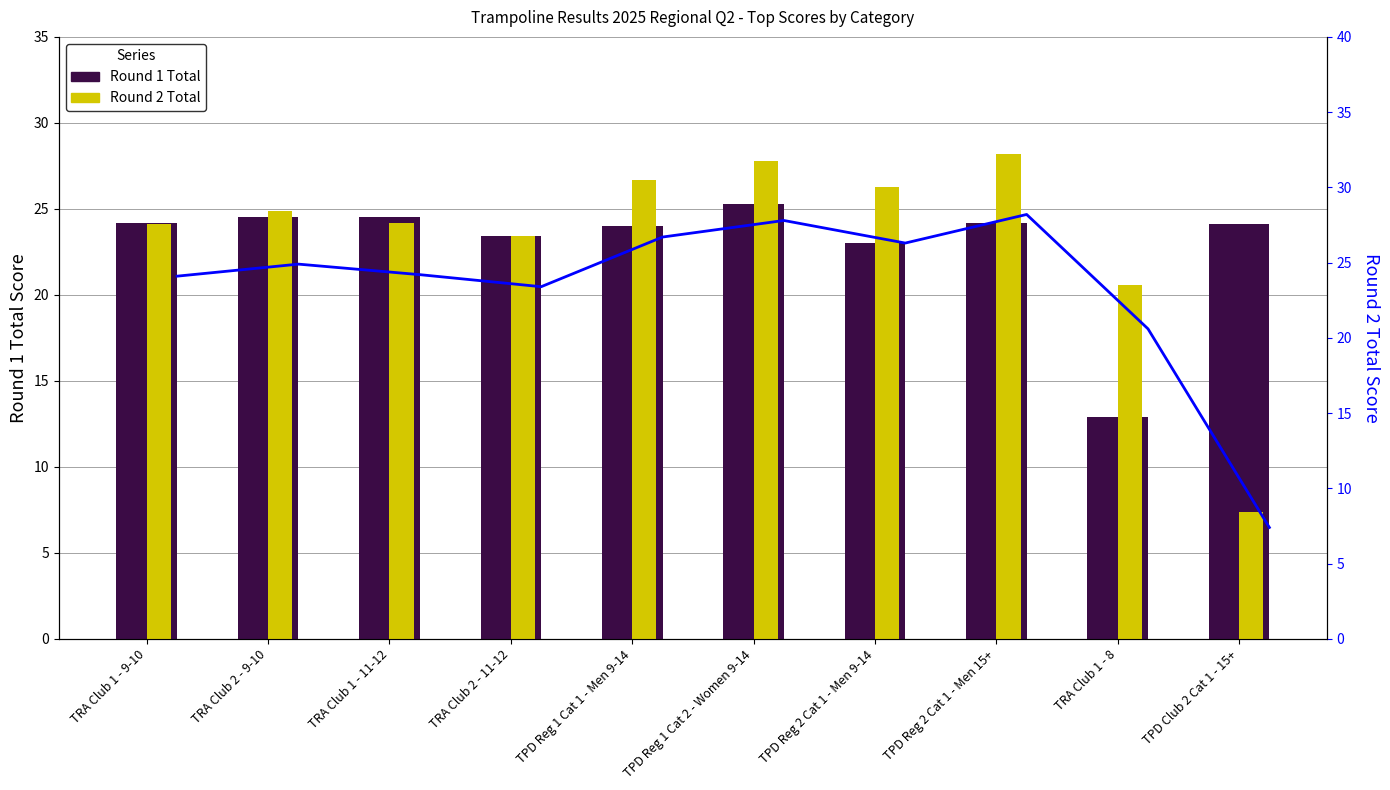

Reading left to right, list all the values displayed in this chart.

Round 1 Total: TRA Club 1 - 9-10=24.2	TRA Club 2 - 9-10=24.5	TRA Club 1 - 11-12=24.5	TRA Club 2 - 11-12=23.4	TPD Reg 1 Cat 1 - Men 9-14=24.0	TPD Reg 1 Cat 2 - Women 9-14=25.3	TPD Reg 2 Cat 1 - Men 9-14=23.0	TPD Reg 2 Cat 1 - Men 15+=24.2	TRA Club 1 - 8=12.9	TPD Club 2 Cat 1 - 15+=24.1
Round 2 Total: TRA Club 1 - 9-10=24.1	TRA Club 2 - 9-10=24.9	TRA Club 1 - 11-12=24.2	TRA Club 2 - 11-12=23.4	TPD Reg 1 Cat 1 - Men 9-14=26.7	TPD Reg 1 Cat 2 - Women 9-14=27.8	TPD Reg 2 Cat 1 - Men 9-14=26.3	TPD Reg 2 Cat 1 - Men 15+=28.2	TRA Club 1 - 8=20.6	TPD Club 2 Cat 1 - 15+=7.4
Round 2 Total (line): TRA Club 1 - 9-10=24.1	TRA Club 2 - 9-10=24.9	TRA Club 1 - 11-12=24.2	TRA Club 2 - 11-12=23.4	TPD Reg 1 Cat 1 - Men 9-14=26.7	TPD Reg 1 Cat 2 - Women 9-14=27.8	TPD Reg 2 Cat 1 - Men 9-14=26.3	TPD Reg 2 Cat 1 - Men 15+=28.2	TRA Club 1 - 8=20.6	TPD Club 2 Cat 1 - 15+=7.4